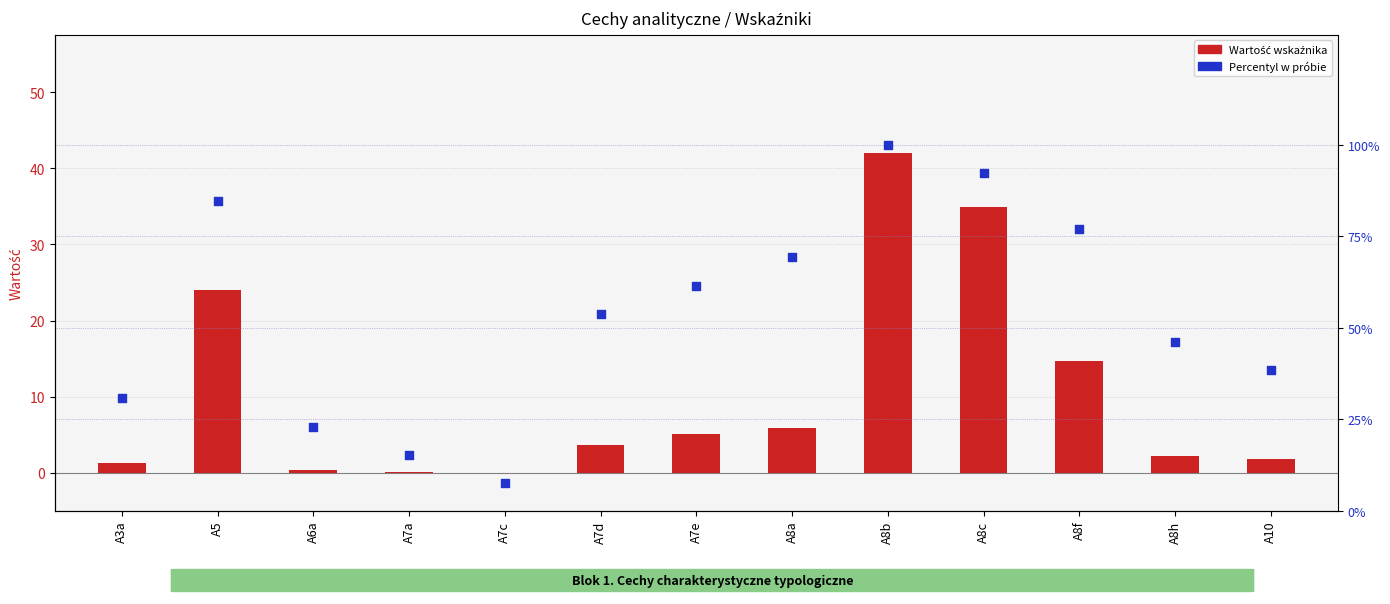

What are all the series names shown in the legend?

Wartość wskaźnika, Percentyl w próbie